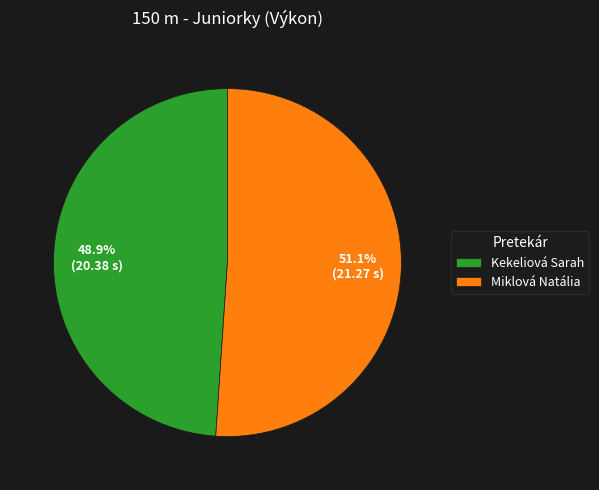

Which category has the biggest portion of the pie?

Miklová Natália